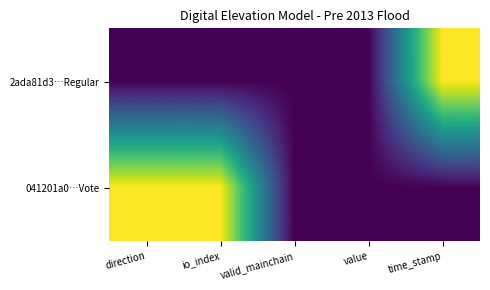

Reading left to right, extract all data points from this chart.

2ada81d3…Regular: direction=0.0	io_index=0.0	valid_mainchain=0.0	value=0.0	time_stamp=1.0
041201a0…Vote: direction=1.0	io_index=1.0	valid_mainchain=0.0	value=0.0	time_stamp=0.0